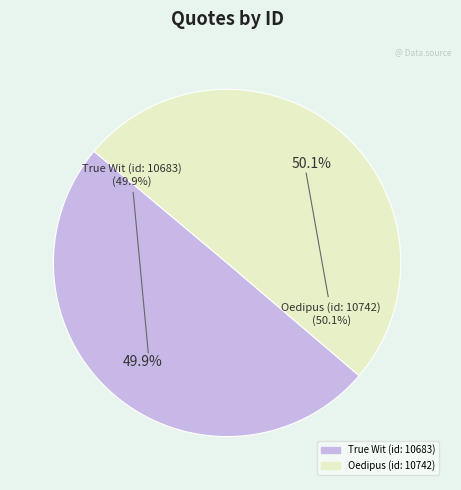

How many segments does this pie chart have?

2